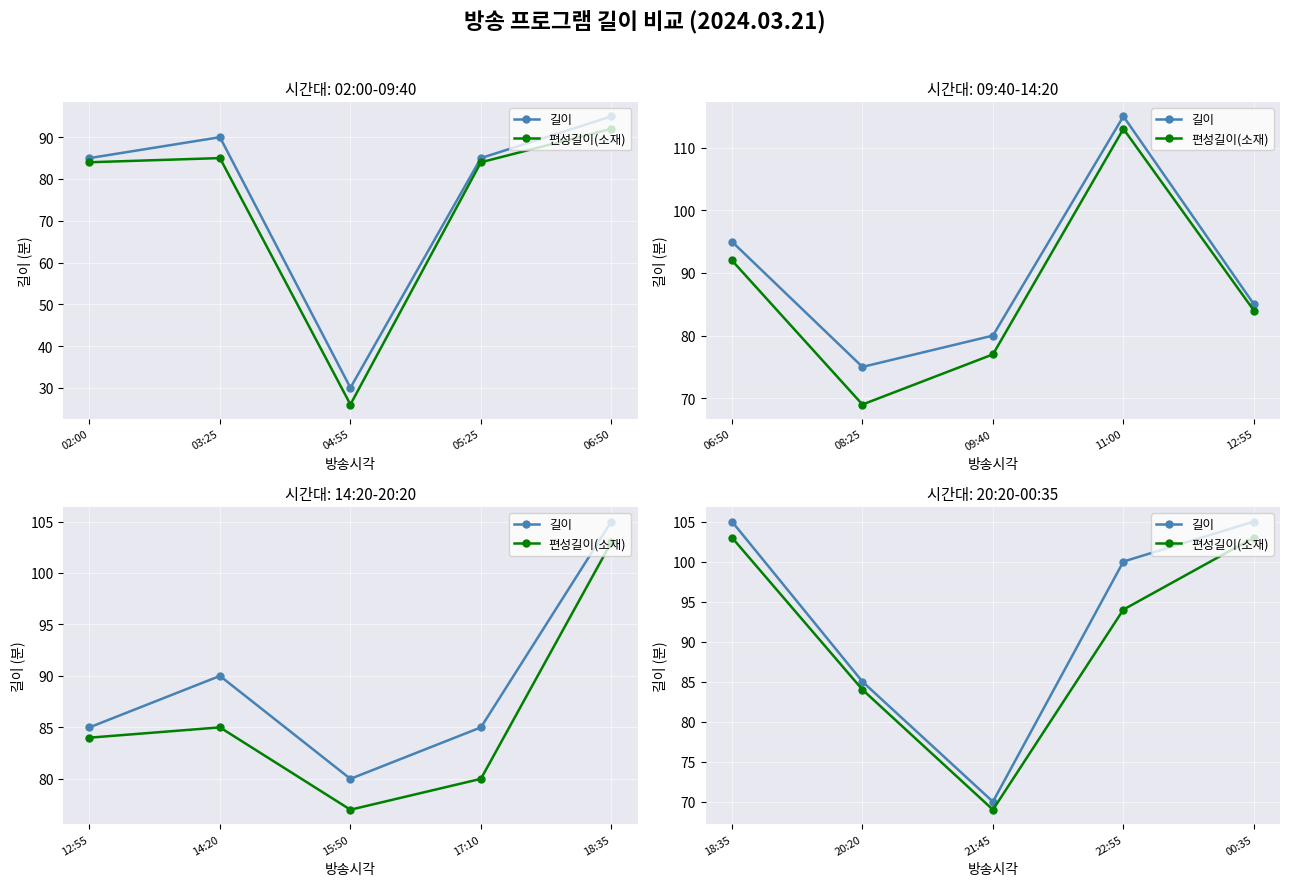

How many data points in 편성길이(소재) are less than 94?

2